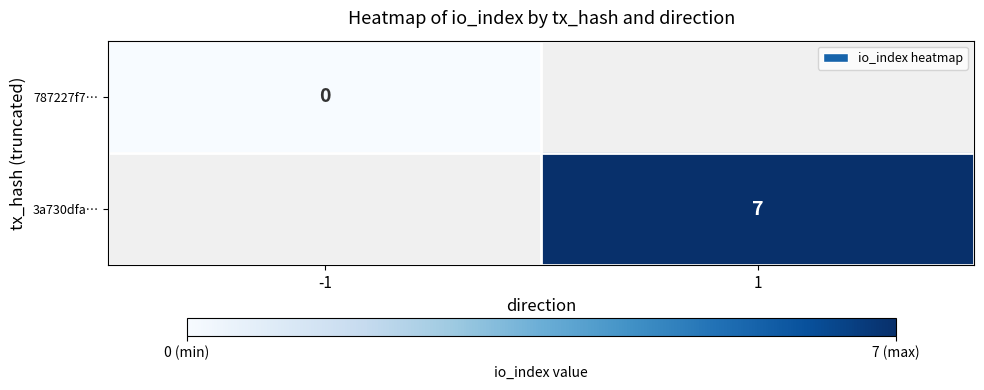

Is it true that 3a730dfa… equals 7 at 1?

True